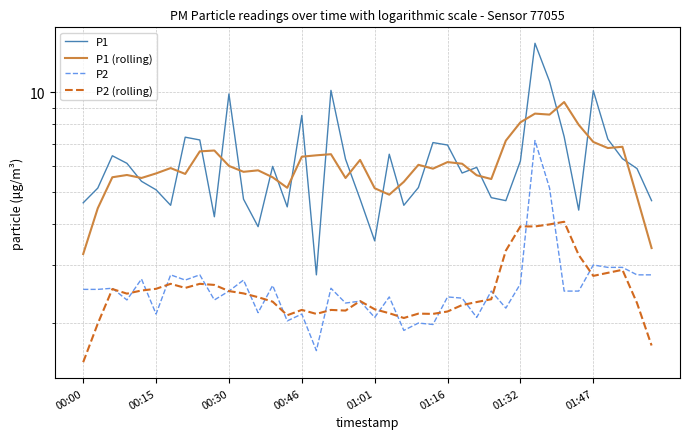

True or false: P2 and P1 intersect in this chart.

False